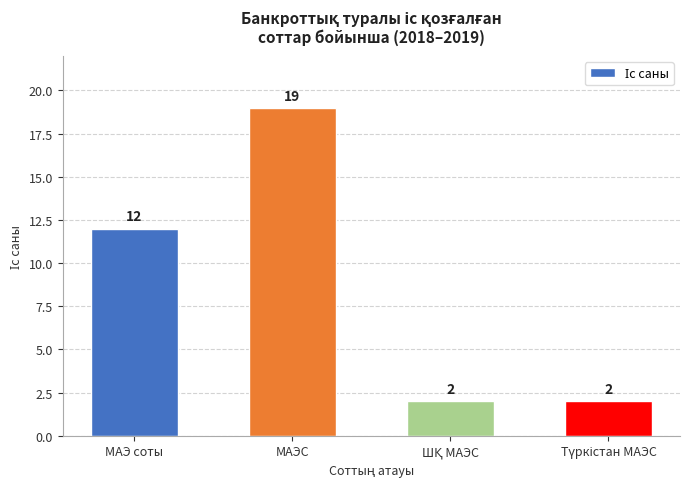

What is the maximum value shown in the chart?

19